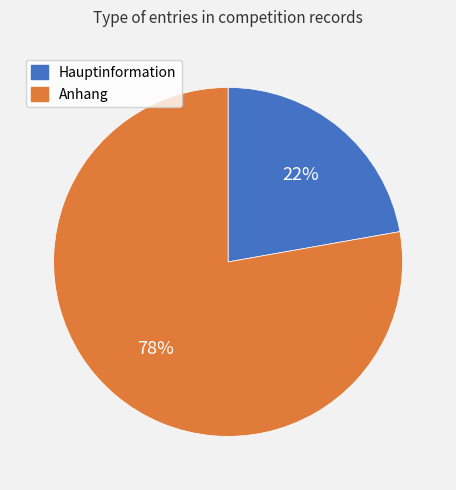

Which slice is the smallest?

Hauptinformation